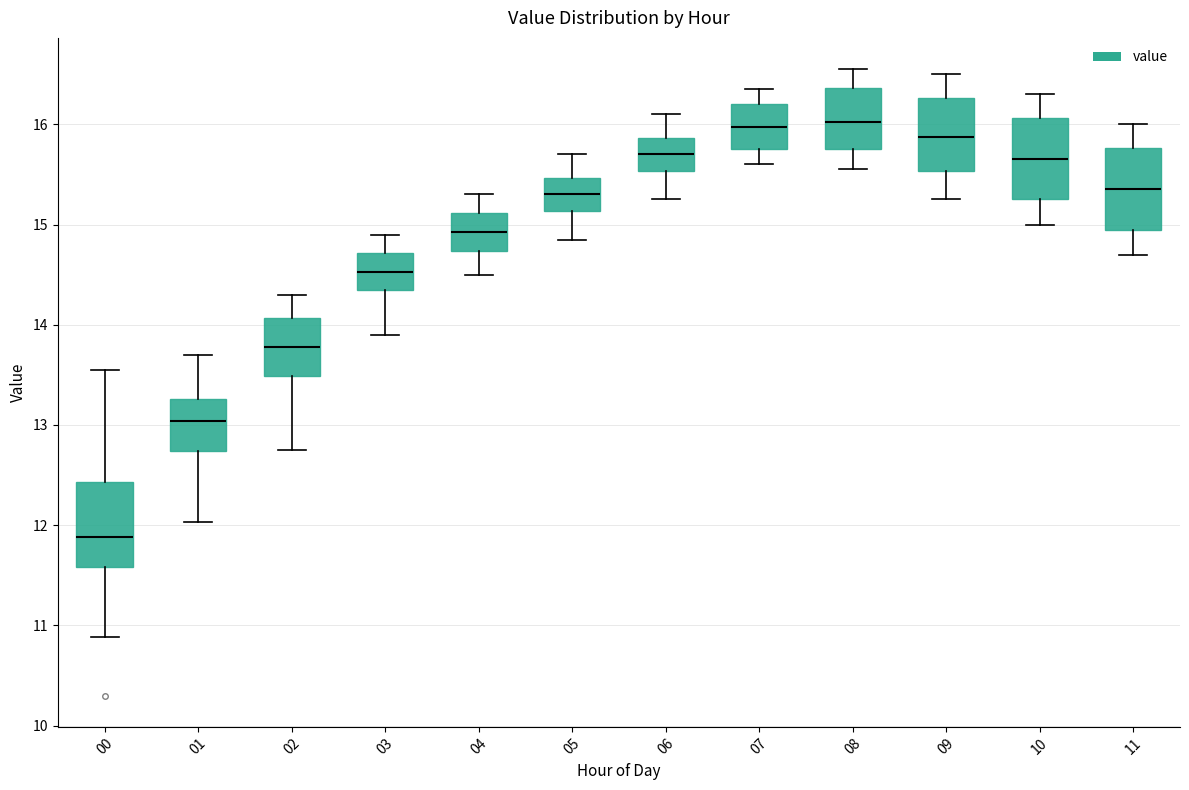

Reading left to right, transcribe this box plot: for each box, give where its median line is, the range the box spans, and where its two whiskers end, as read against the y-axis. The values are not printed on the chart, so give them approximately, as read against the axis.

00: median 11.9, box 11.6 to 12.4, whiskers 10.9 to 13.6
01: median 13.0, box 12.7 to 13.3, whiskers 12.0 to 13.7
02: median 13.8, box 13.5 to 14.1, whiskers 12.8 to 14.3
03: median 14.5, box 14.4 to 14.7, whiskers 13.9 to 14.9
04: median 14.9, box 14.7 to 15.1, whiskers 14.5 to 15.3
05: median 15.3, box 15.1 to 15.5, whiskers 14.9 to 15.7
06: median 15.7, box 15.5 to 15.9, whiskers 15.3 to 16.1
07: median 16.0, box 15.8 to 16.2, whiskers 15.6 to 16.4
08: median 16.0, box 15.8 to 16.4, whiskers 15.6 to 16.6
09: median 15.9, box 15.5 to 16.3, whiskers 15.3 to 16.5
10: median 15.7, box 15.3 to 16.1, whiskers 15.0 to 16.3
11: median 15.4, box 15.0 to 15.8, whiskers 14.7 to 16.0